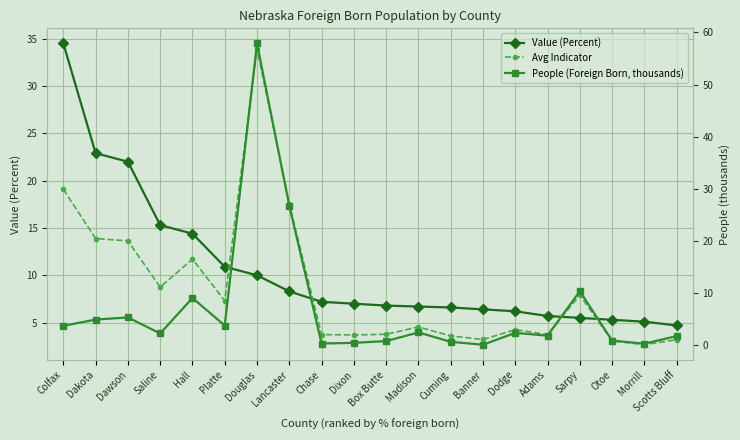

What is the difference between the highest and lowest values at Dakota?

18.0